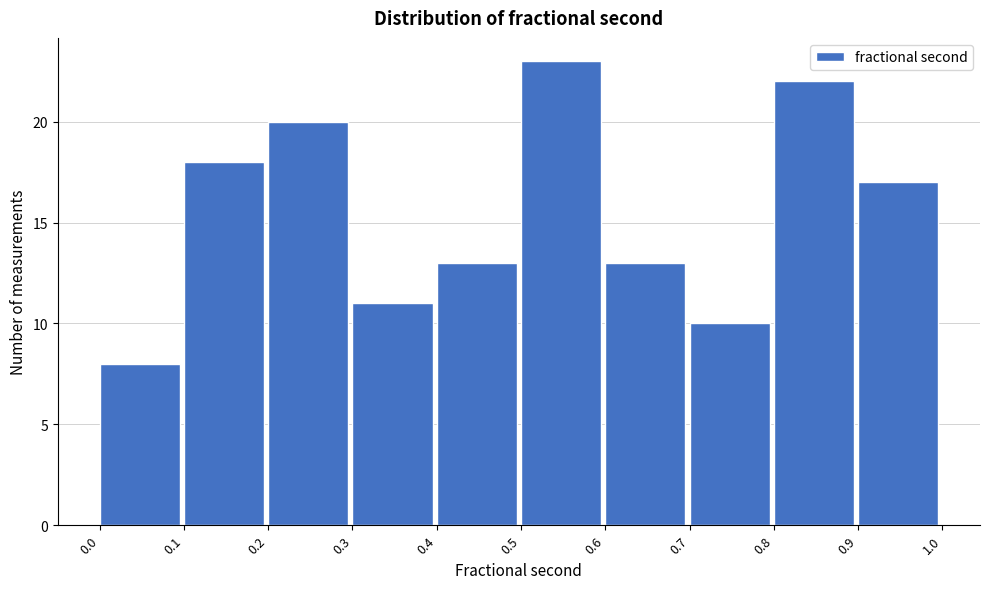

Reading left to right, transcribe this chart: for each bar, give the range it covers on the x-axis and its height. The values are not printed on the chart, so give them approximately, as read against the axis.

0.0 to 0.1: 8
0.1 to 0.2: 18
0.2 to 0.3: 20
0.3 to 0.4: 11
0.4 to 0.5: 13
0.5 to 0.6: 23
0.6 to 0.7: 13
0.7 to 0.8: 10
0.8 to 0.9: 22
0.9 to 1.0: 17